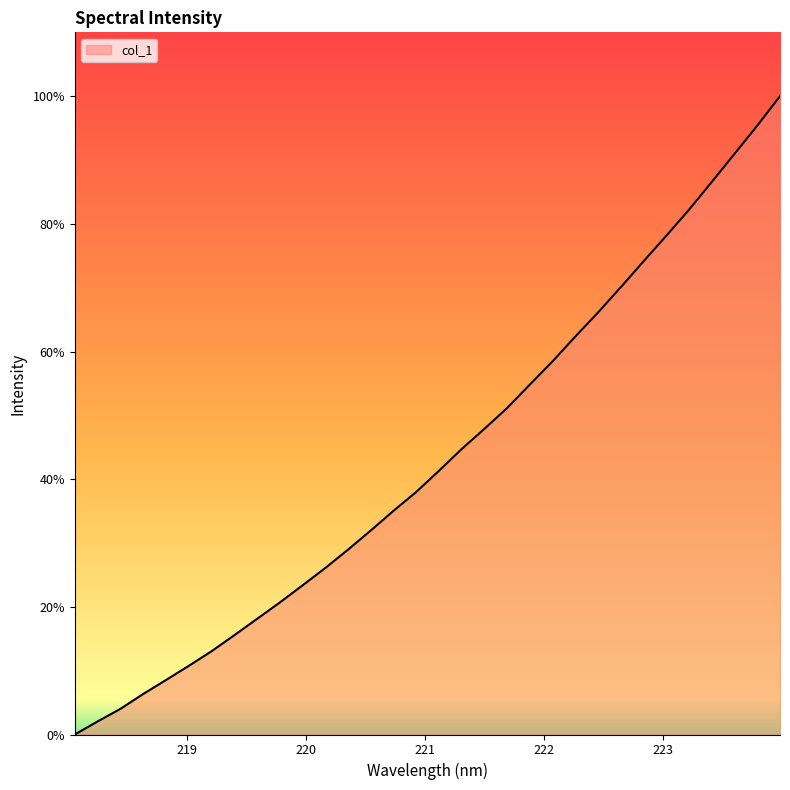

What is the greatest value displayed?

100.0